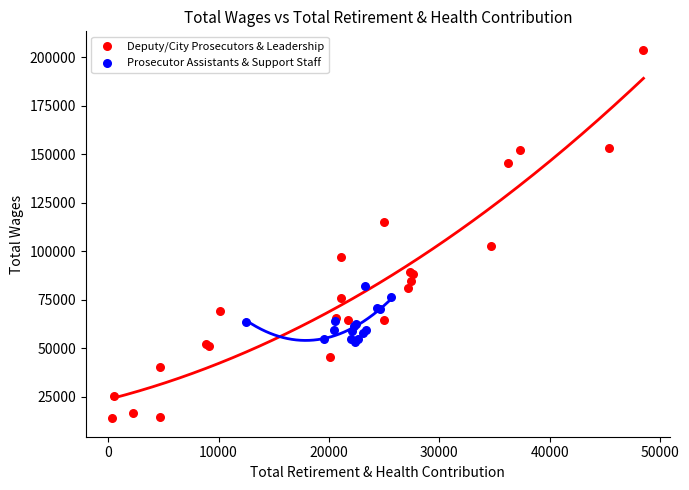

Which series reaches the maximum Y coordinate?

Deputy/City Prosecutors & Leadership